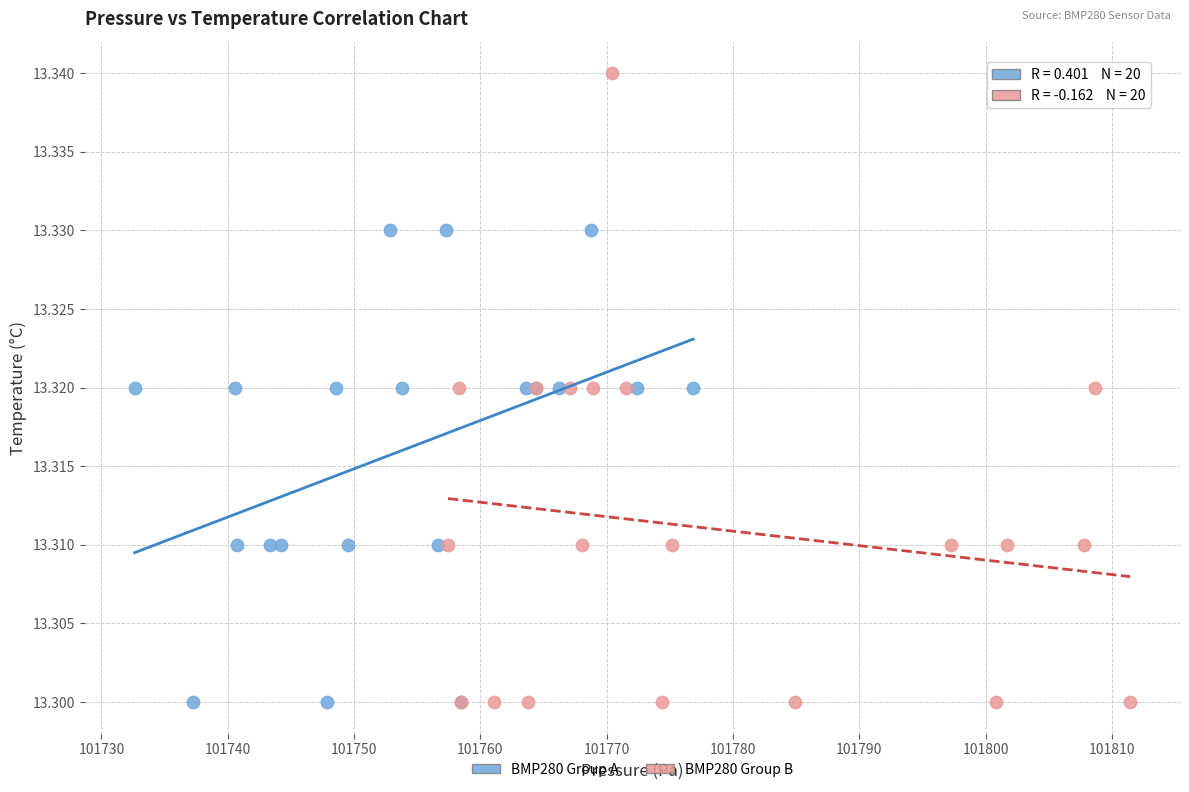

Which series reaches the maximum Y coordinate?

BMP280 Group B